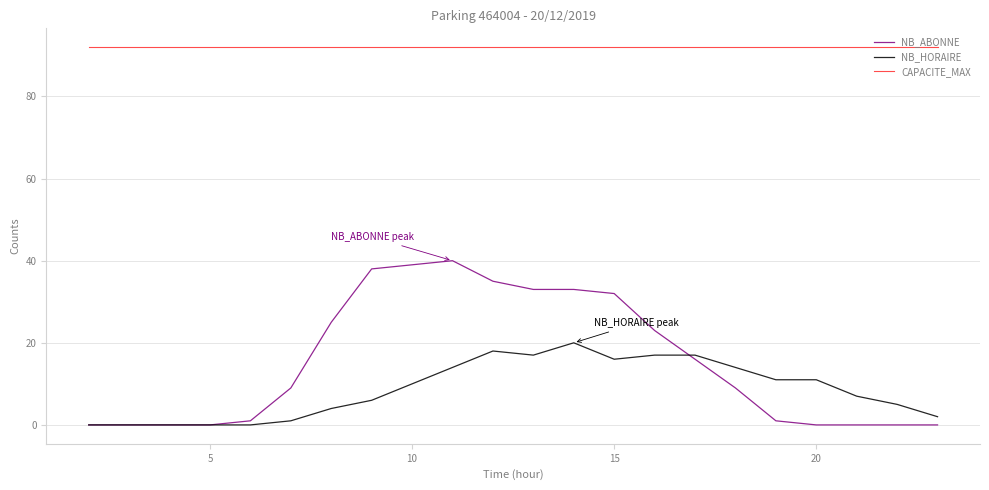

What is the average value of the NB_HORAIRE series?

9